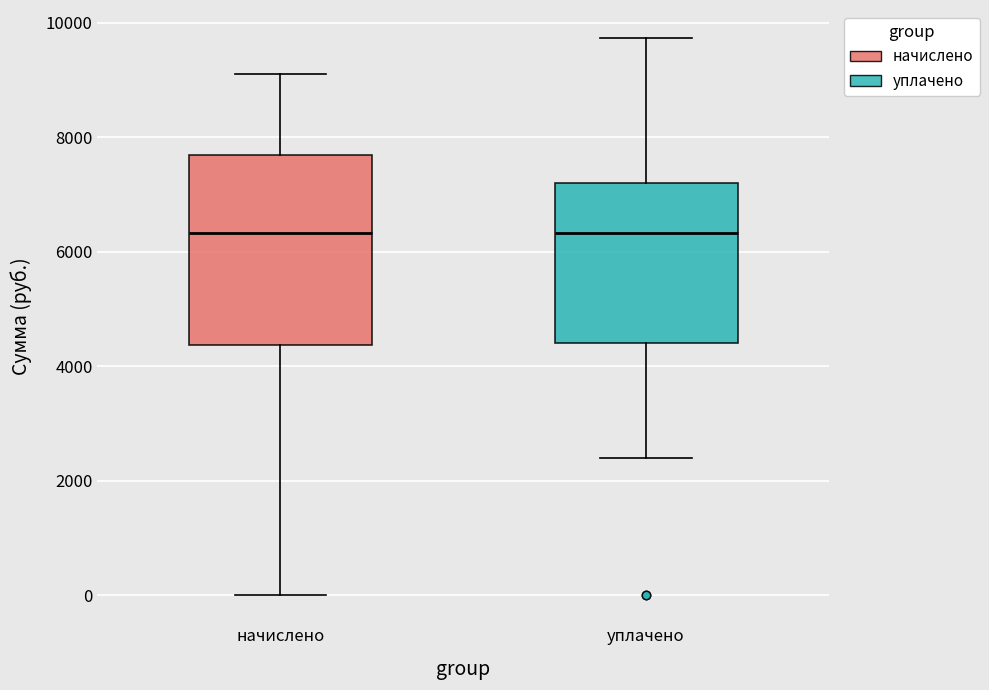

Reading left to right, transcribe this box plot: for each box, give where its median line is, the range the box spans, and where its two whiskers end, as read against the y-axis. The values are not printed on the chart, so give them approximately, as read against the axis.

начислено: median 6400, box 4400 to 7600, whiskers 0 to 9200
уплачено: median 6400, box 4400 to 7200, whiskers 2400 to 9800